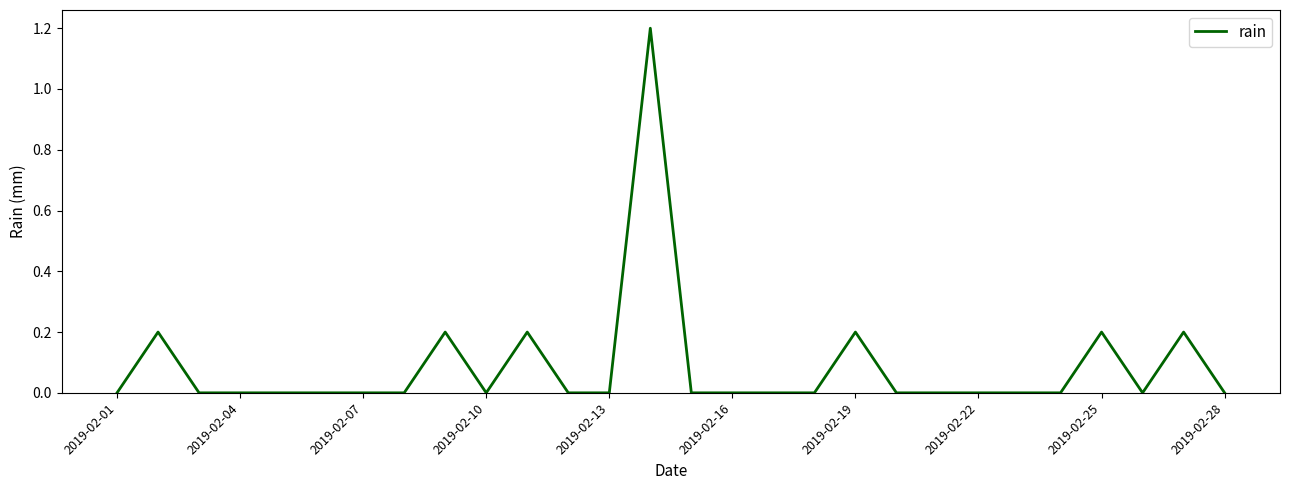

What is the difference between the maximum and minimum values?

1.2